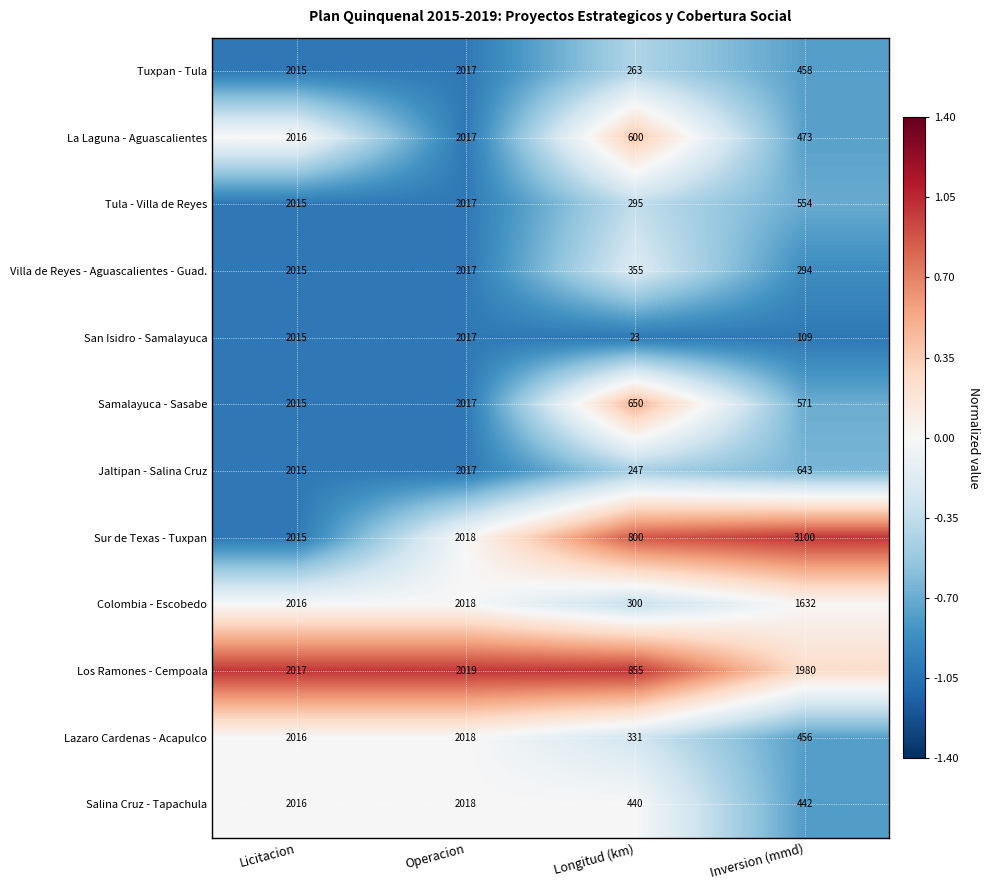

Is the value of Jaltipan - Salina Cruz at Longitud (km) greater than the value of Salina Cruz - Tapachula at Inversion (mmd)?

Yes